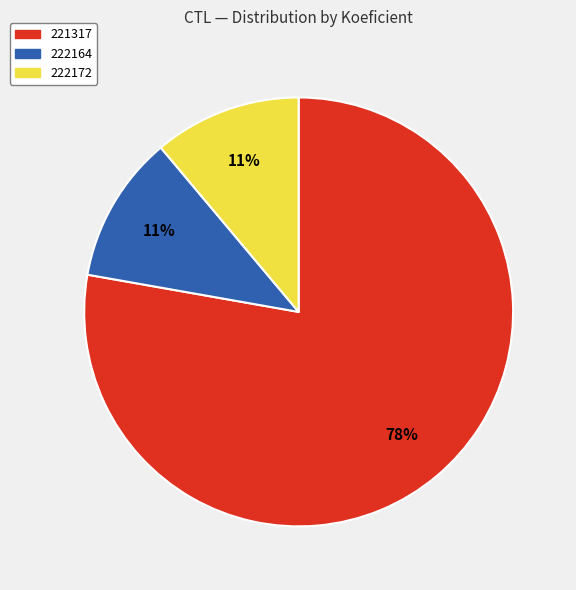

The 221317 slice represents 78% of the pie. True or false?

True